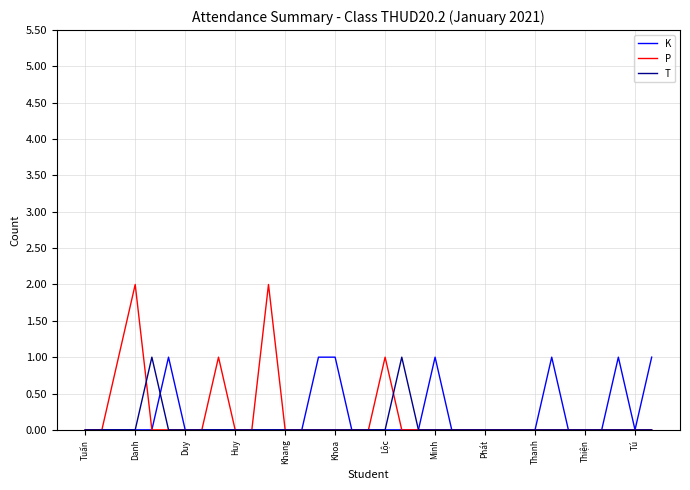

Which series has the largest range (max minus min)?

P